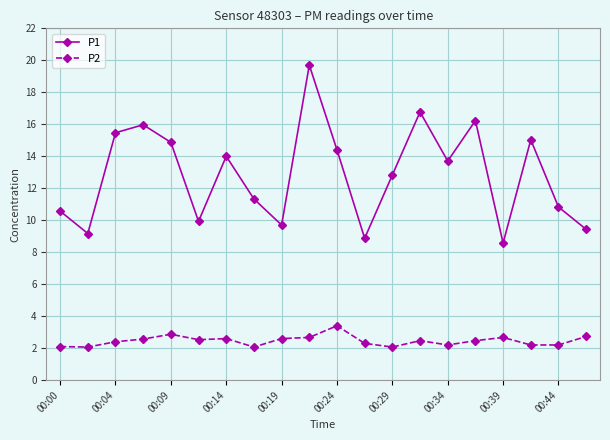

True or false: P1 and P2 cross at least once.

False